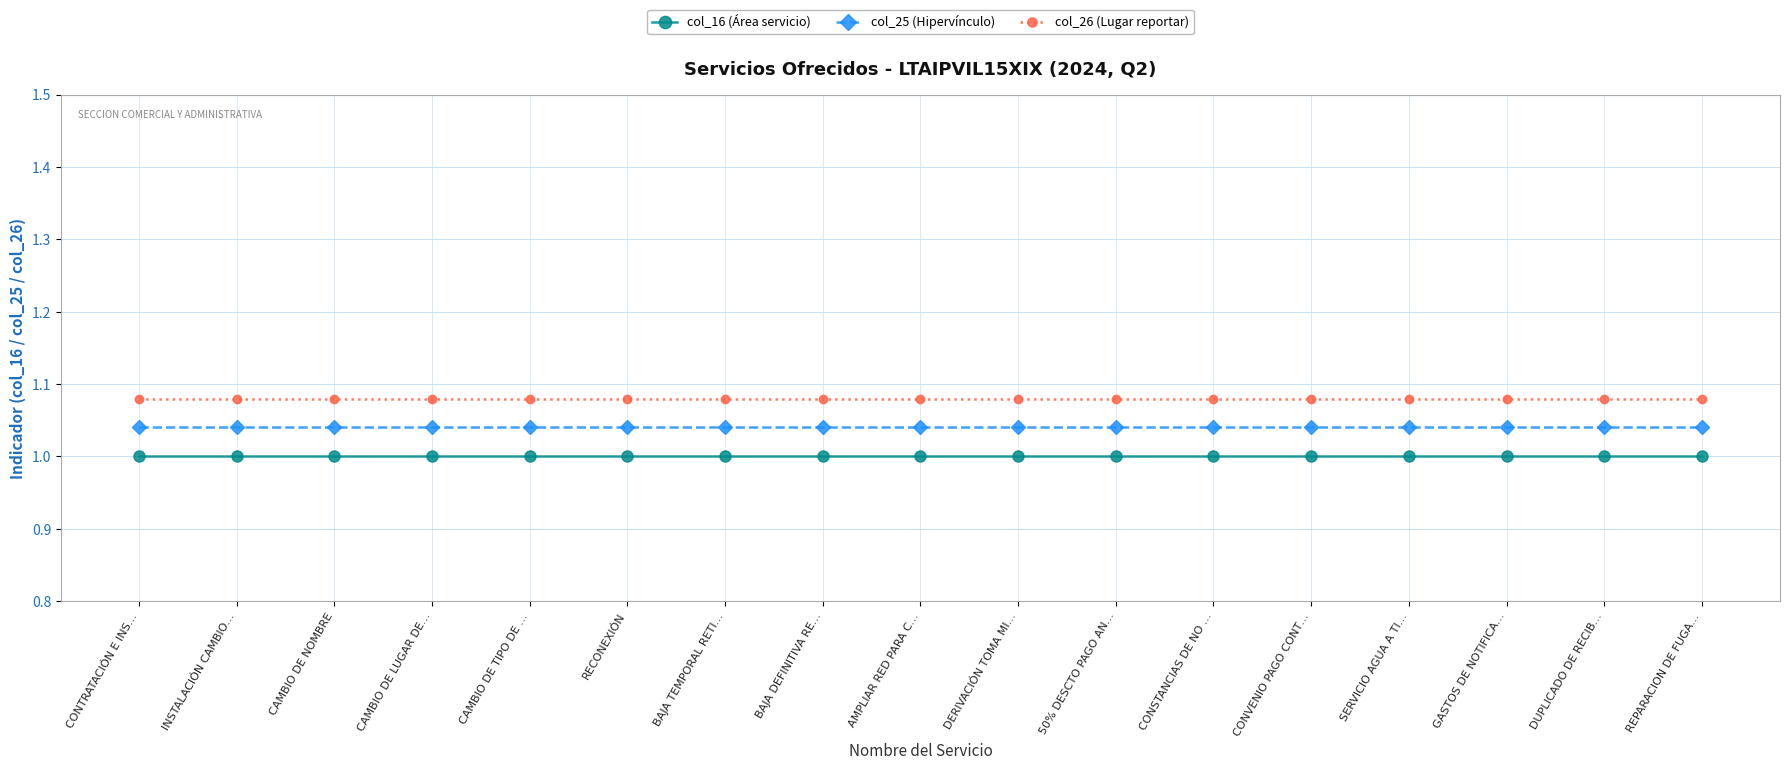

What is the difference between the highest and lowest values at CONVENIO PAGO CONT…?

0.1